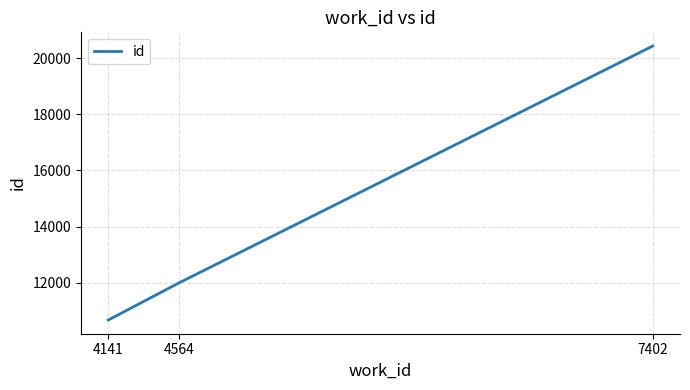

The chart shows a value of 6020 at 4564. True or false?

False